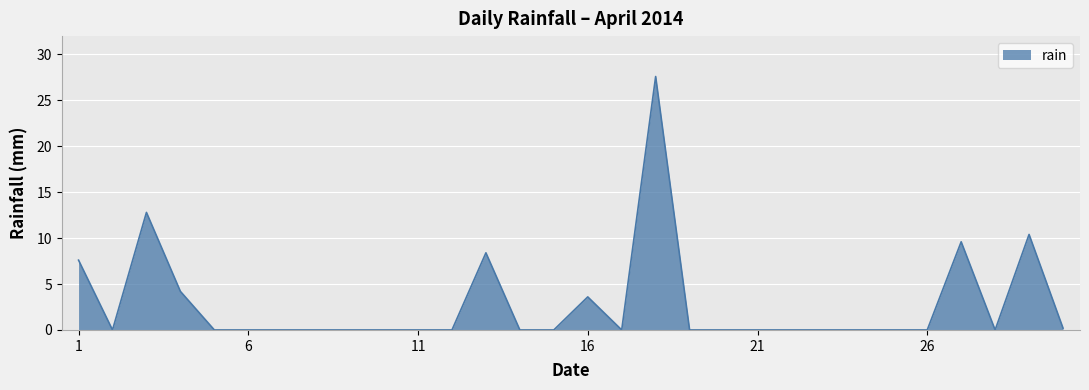

What is the maximum value shown in the chart?

27.6